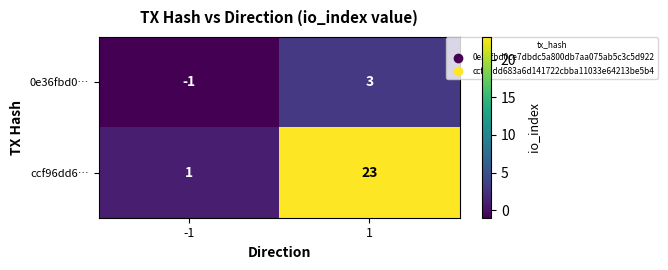

Which series has the largest total across all categories?

ccf96dd6…